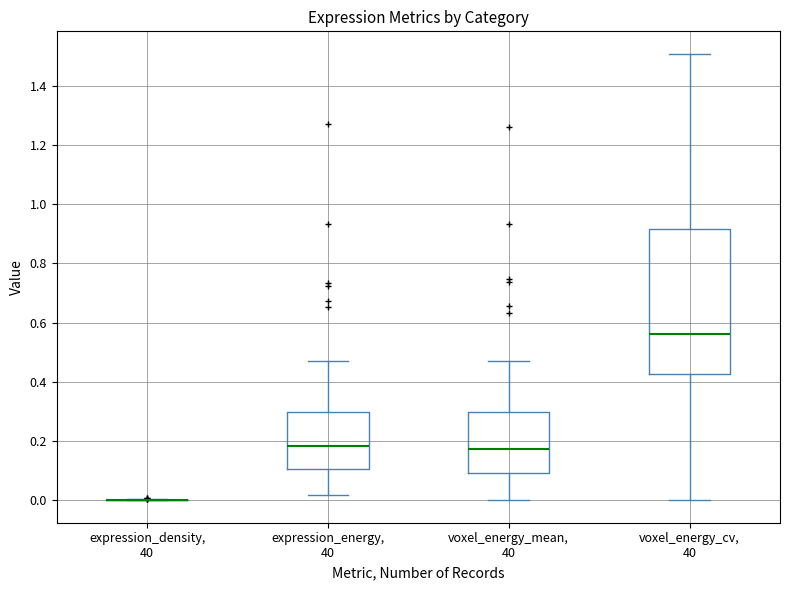

Reading left to right, transcribe this box plot: for each box, give where its median line is, the range the box spans, and where its two whiskers end, as read against the y-axis. The values are not printed on the chart, so give them approximately, as read against the axis.

expression_density, 40: box collapsed to a line at 0.00, whiskers 0.00 to 0.00
expression_energy, 40: median 0.18, box 0.10 to 0.30, whiskers 0.02 to 0.48
voxel_energy_mean, 40: median 0.18, box 0.10 to 0.30, whiskers 0.00 to 0.48
voxel_energy_cv, 40: median 0.56, box 0.42 to 0.92, whiskers 0.00 to 1.50